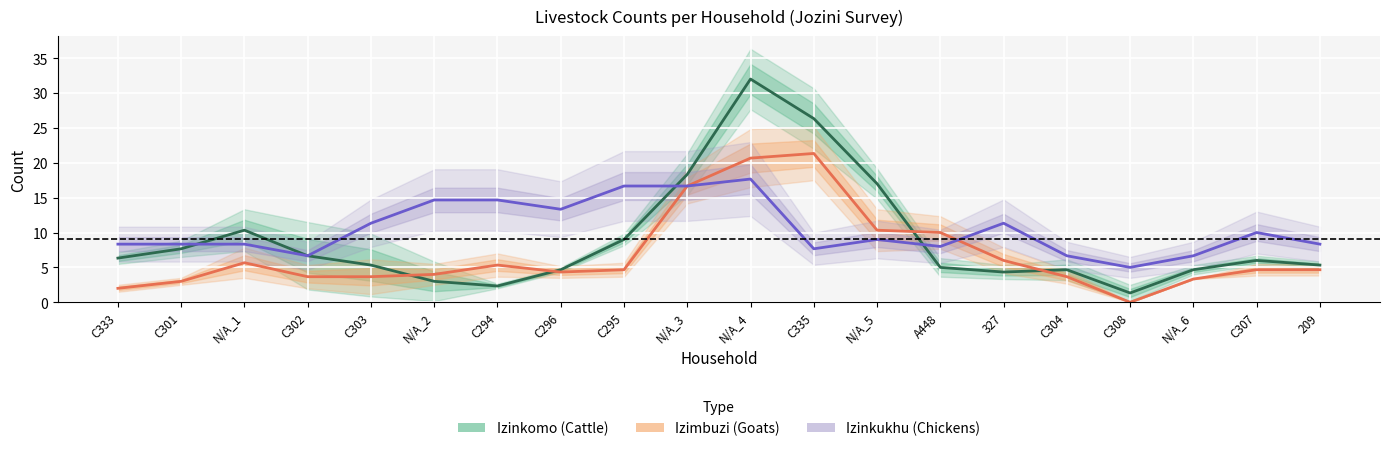

Which series changed the most between N/A_2 and C335?

Izinkomo (Cattle)